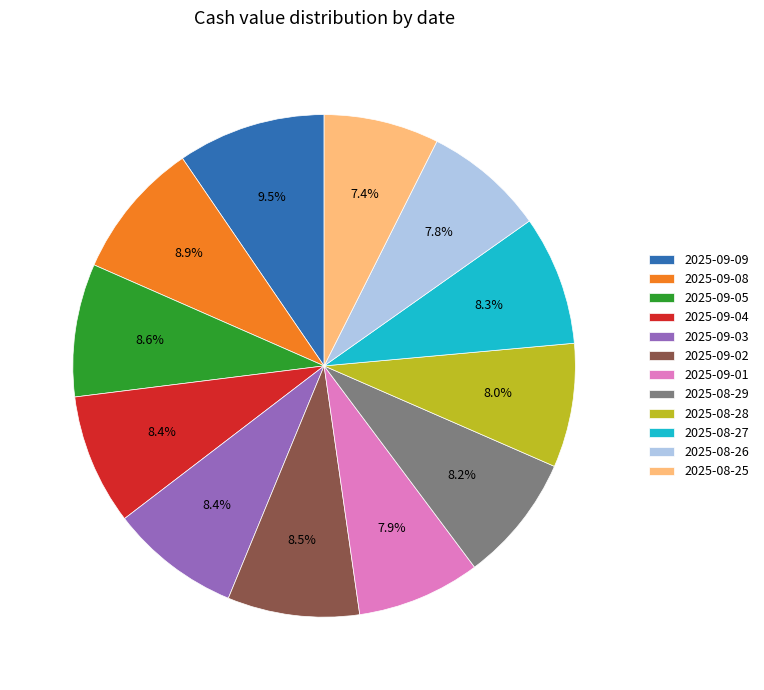

To the nearest percent, what is the difference between the largest and smallest slice percentages?

2%